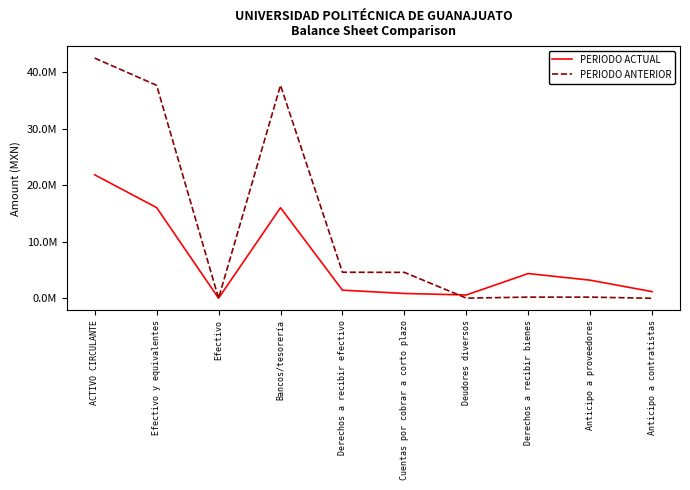

Which label corresponds to the smallest value in the chart?

Efectivo